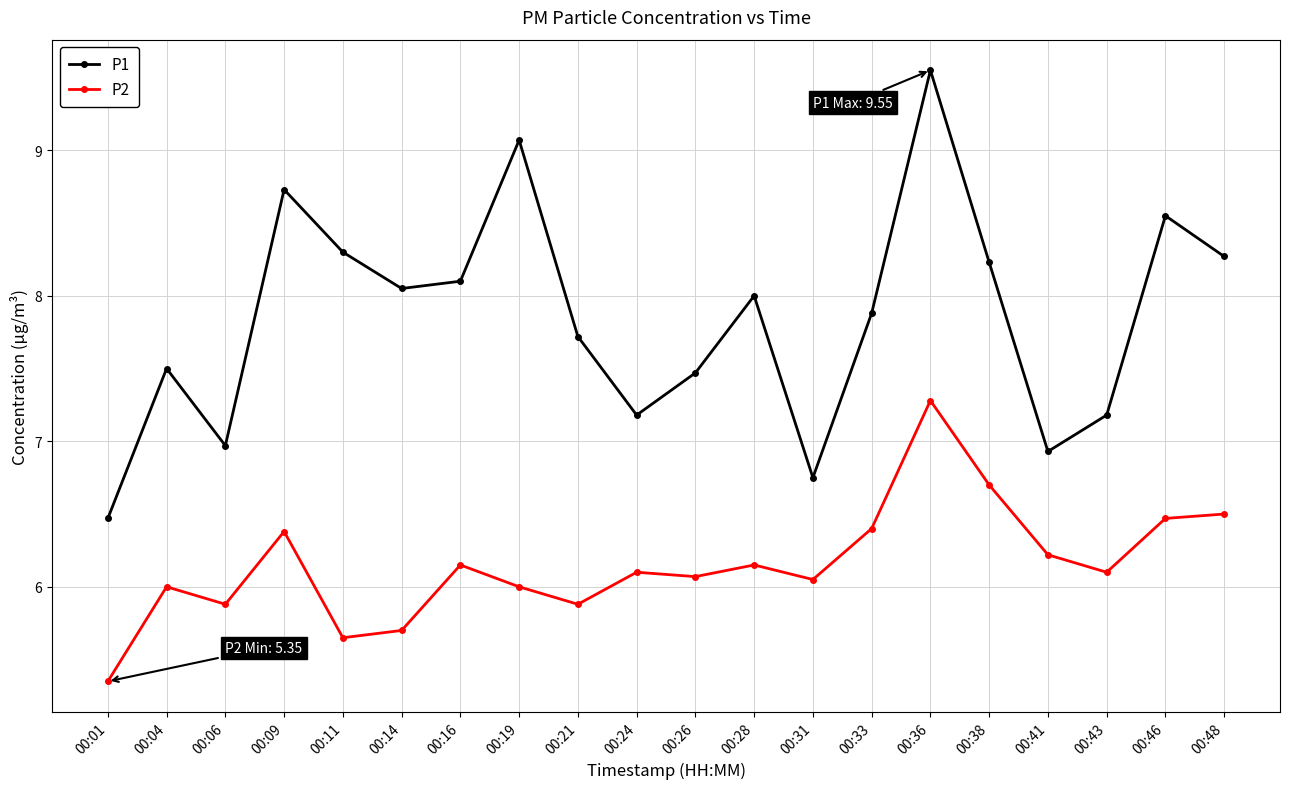

Is this an area chart (filled region under the line)?

No